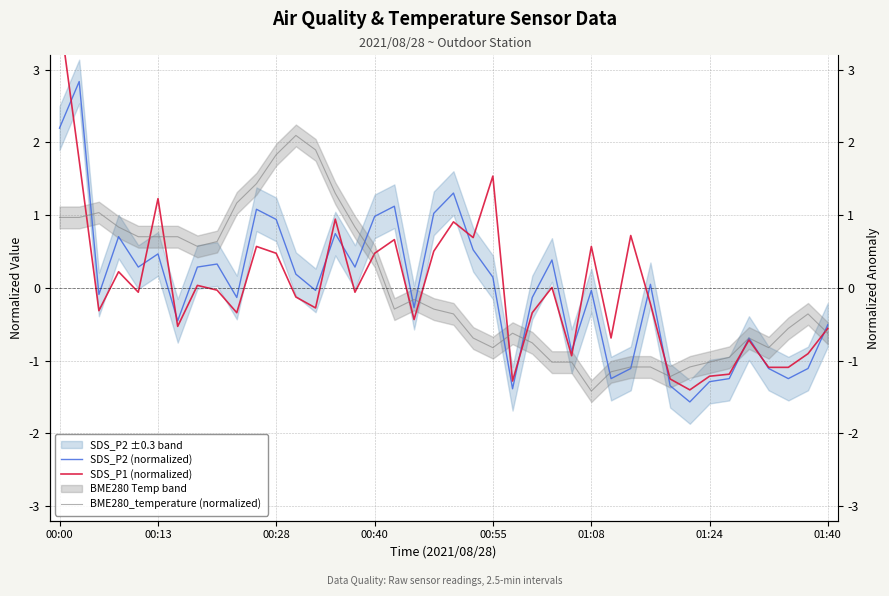

Reading left to right, extract all data points from this chart.

SDS_P2 (normalized): 2.2	2.8	-0.1	0.7	0.3	0.5	-0.5	0.3	0.3	-0.1	1.1	0.9	0.2	-0.0	0.7	0.3	1.0	1.1	-0.3	1.0	1.3	0.5	0.1	-1.4	-0.1	0.4	-0.9	-0.0	-1.2	-1.1	0.0	-1.3	-1.6	-1.3	-1.2	-0.7	-1.1	-1.2	-1.1	-0.5
SDS_P1 (normalized): 3.8	1.8	-0.3	0.2	-0.1	1.2	-0.5	0.0	-0.0	-0.3	0.6	0.5	-0.1	-0.3	0.9	-0.1	0.5	0.7	-0.4	0.5	0.9	0.7	1.5	-1.3	-0.3	0.0	-0.9	0.6	-0.7	0.7	-0.2	-1.3	-1.4	-1.2	-1.2	-0.7	-1.1	-1.1	-0.9	-0.6
BME280_temperature (normalized): 1.0	1.0	1.0	0.8	0.7	0.7	0.7	0.6	0.6	1.2	1.4	1.8	2.1	1.9	1.3	0.8	0.4	-0.3	-0.2	-0.3	-0.4	-0.7	-0.8	-0.6	-0.8	-1.0	-1.0	-1.4	-1.2	-1.1	-1.1	-1.2	-1.1	-1.0	-1.0	-0.7	-0.8	-0.6	-0.4	-0.6